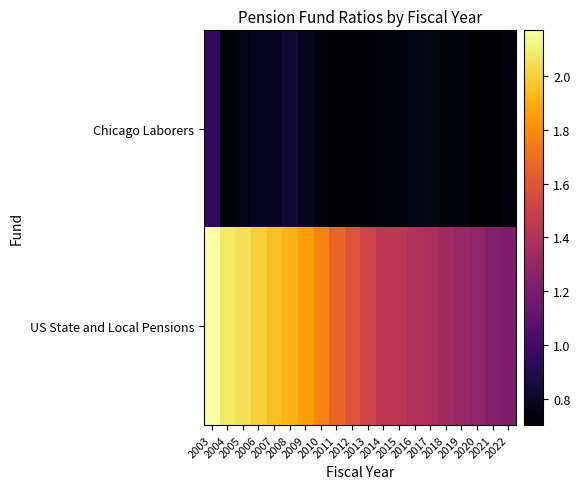

Reading right to left, extract all data points from this chart.

Chicago Laborers: 2022=0.7	2021=0.7	2020=0.7	2019=0.7	2018=0.7	2017=0.8	2016=0.7	2015=0.7	2014=0.7	2013=0.7	2012=0.7	2011=0.7	2010=0.7	2009=0.8	2008=0.8	2007=0.8	2006=0.8	2005=0.8	2004=0.7	2003=0.9
US State and Local Pensions: 2022=1.2	2021=1.2	2020=1.3	2019=1.3	2018=1.3	2017=1.4	2016=1.4	2015=1.4	2014=1.4	2013=1.5	2012=1.6	2011=1.7	2010=1.8	2009=1.9	2008=1.9	2007=2.0	2006=2.0	2005=2.1	2004=2.1	2003=2.2